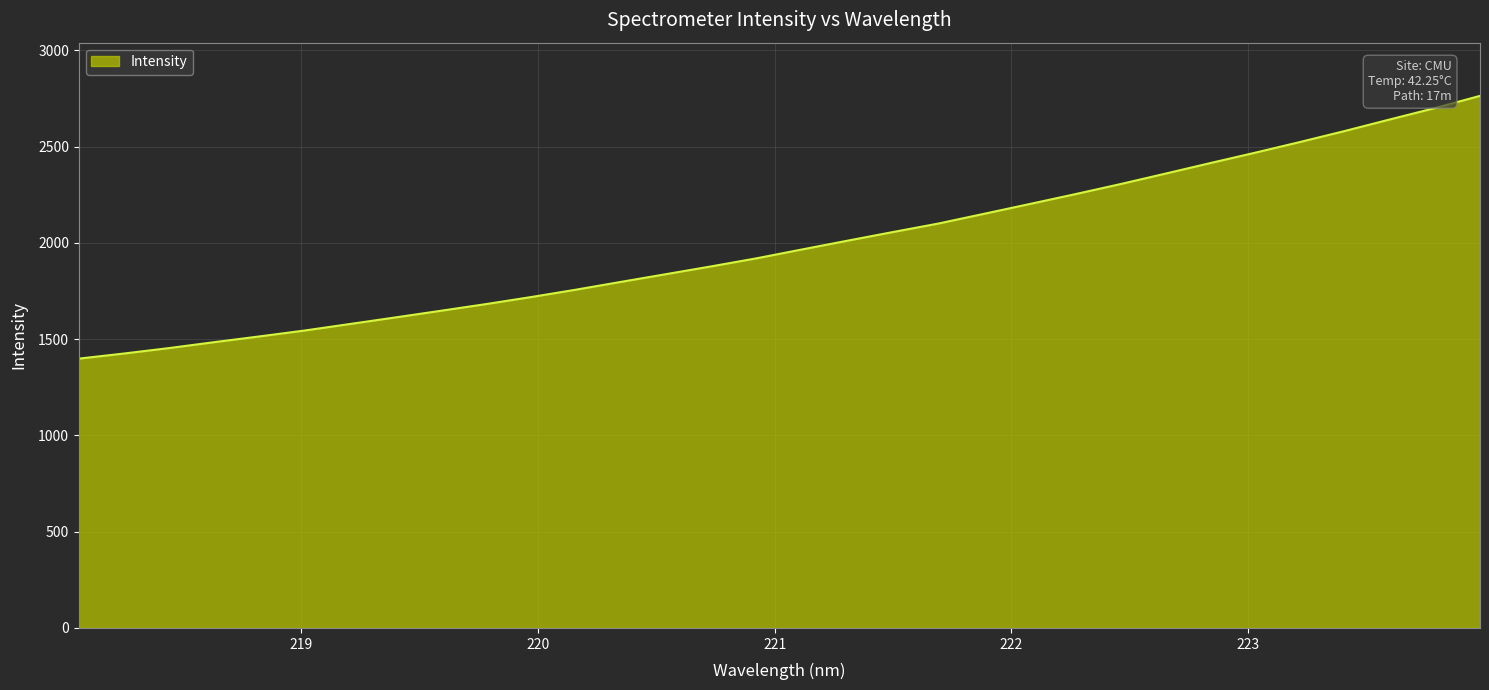

What is the smallest value displayed?

1398.5